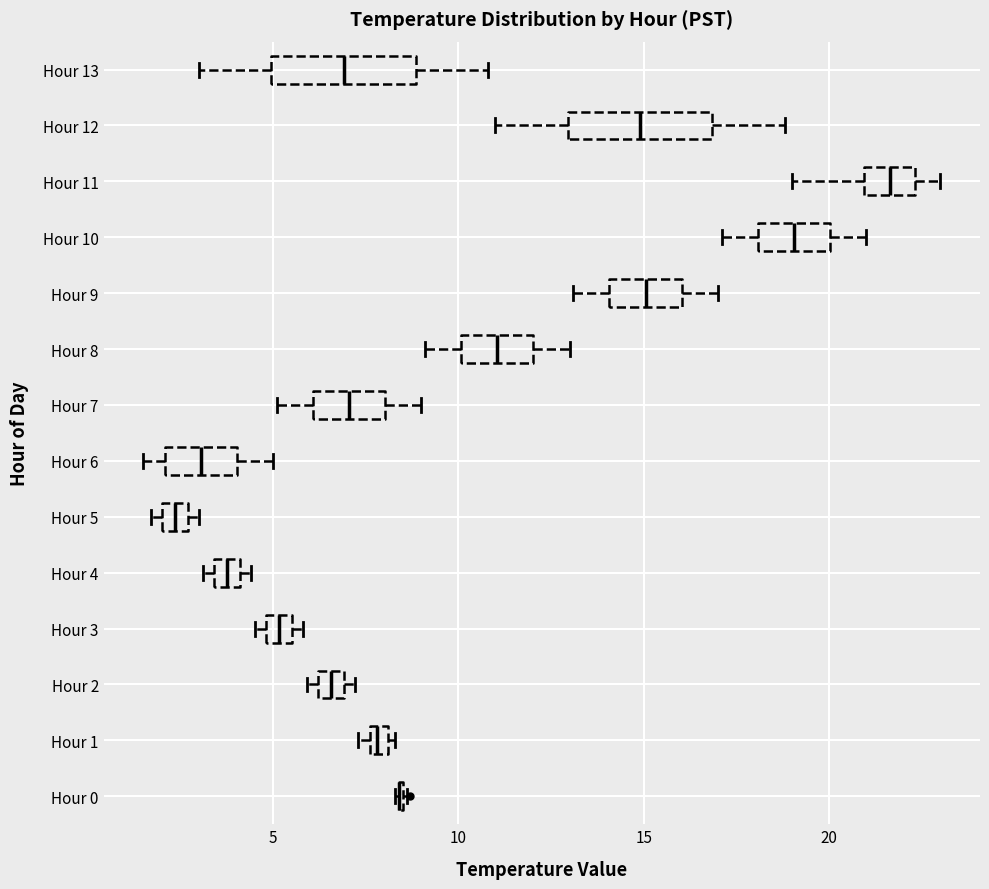

Where is the left edge of the box for Hour 4 on the x-axis? The values are not printed on the chart, so give them approximately, as read against the axis.

3.5